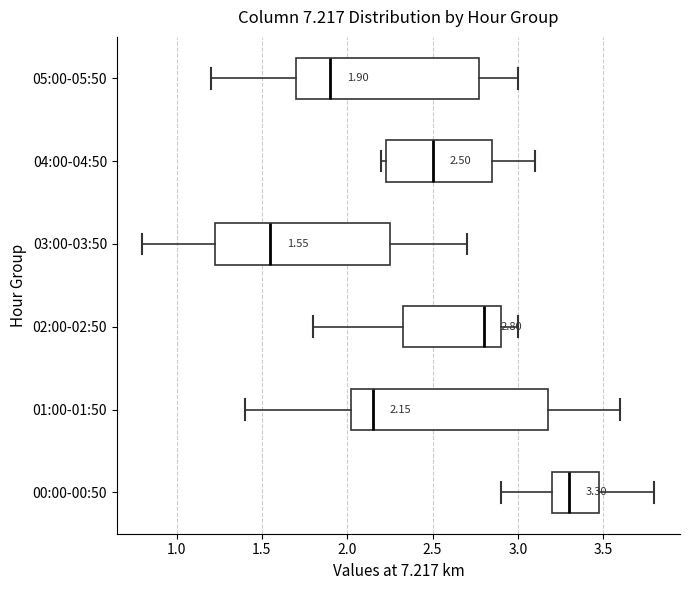

Which box has the furthest to the right median line?

00:00-00:50